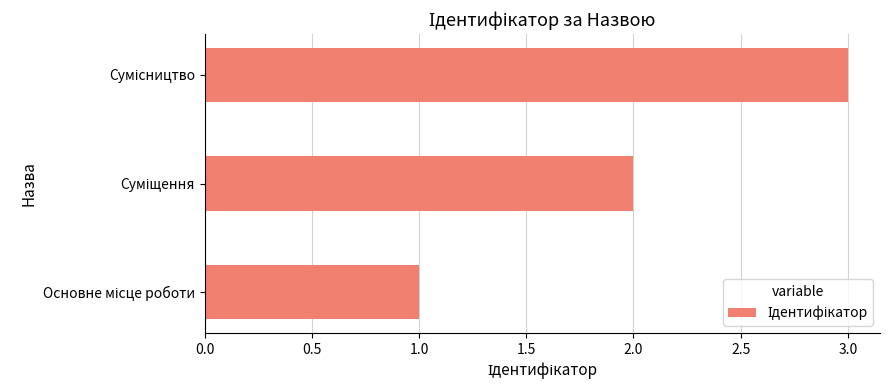

What is the difference between the maximum and minimum values?

2